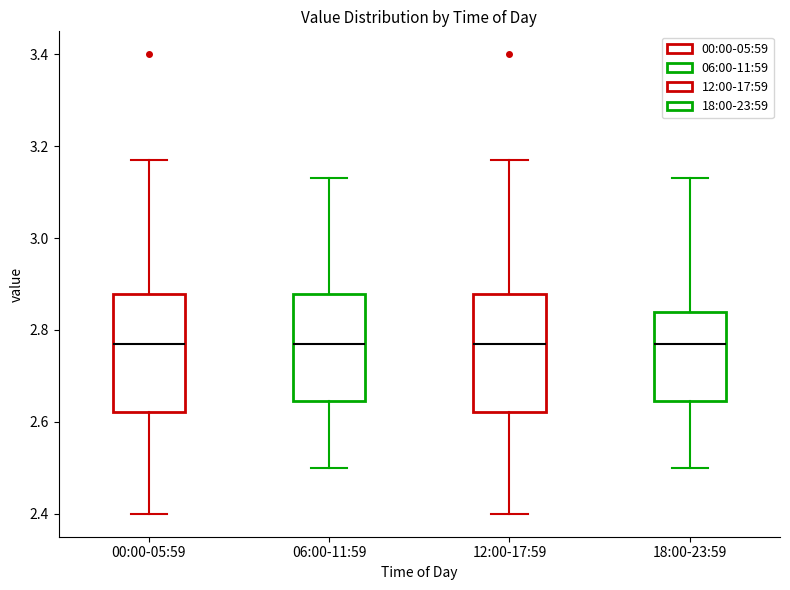

Where is the upper edge of the box for 12:00-17:59 on the y-axis? The values are not printed on the chart, so give them approximately, as read against the axis.

2.88